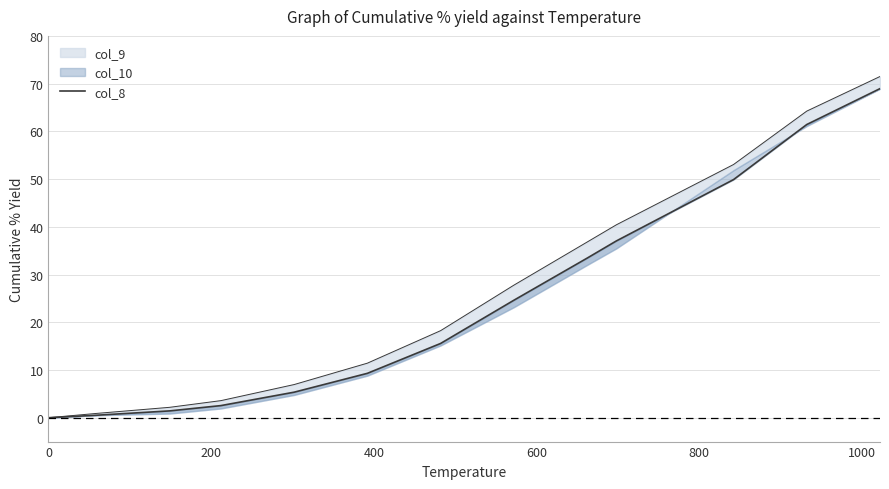

What is the difference between the maximum and minimum values?

69.0